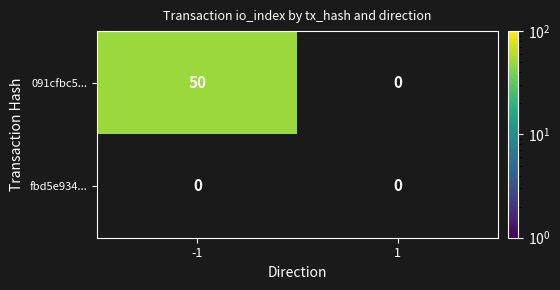

The 091cfbc5... series shows 50 at -1. True or false?

True